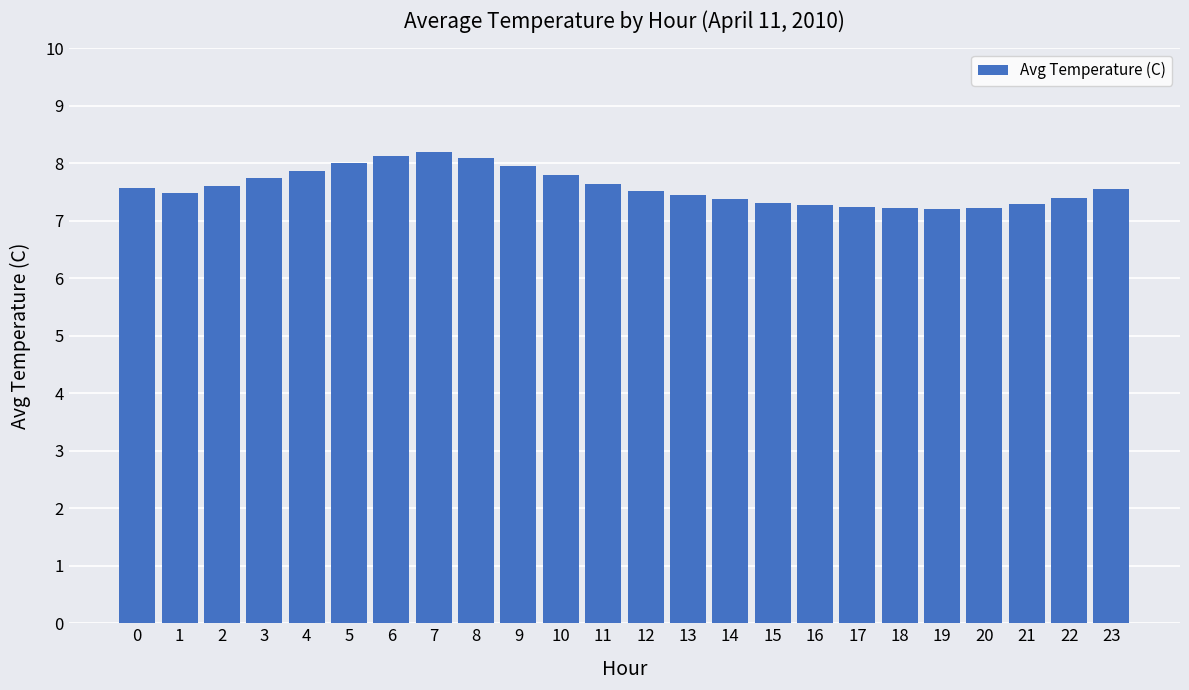

What is the smallest value displayed?

7.2